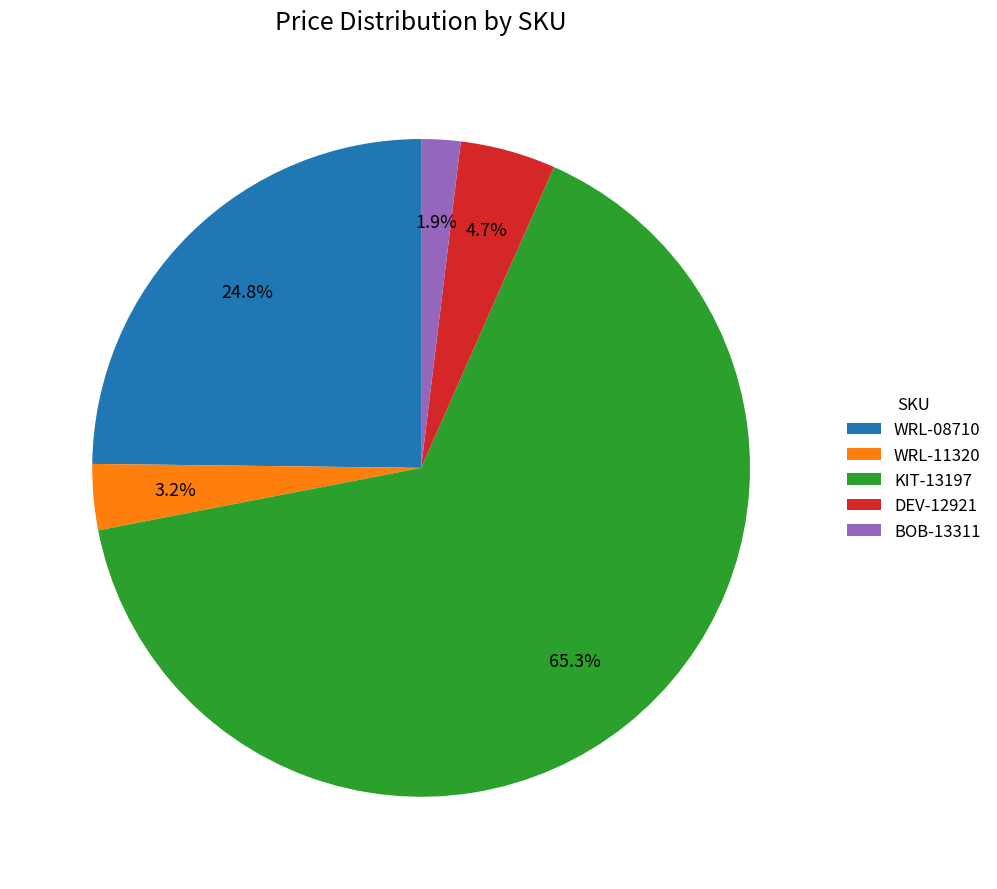

To the nearest percent, what portion does DEV-12921 represent?

5%